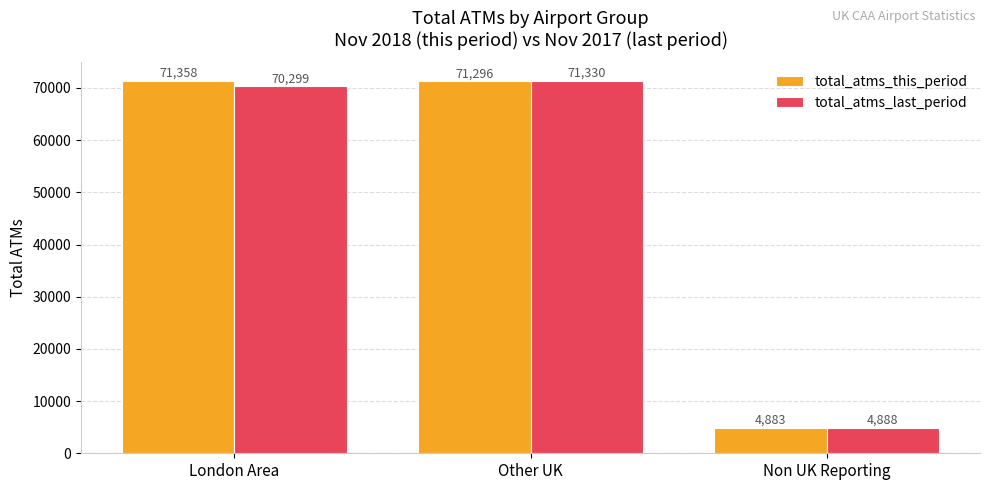

What is the label of the 2nd bar from the left?

Other UK